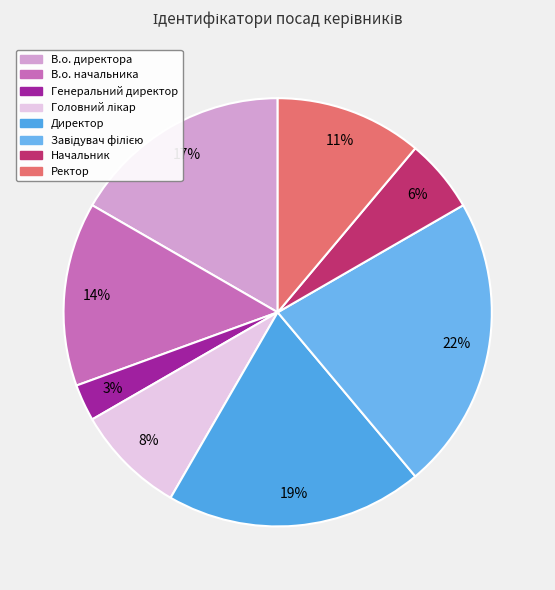

What is the smallest slice in the pie chart?

Генеральний директор